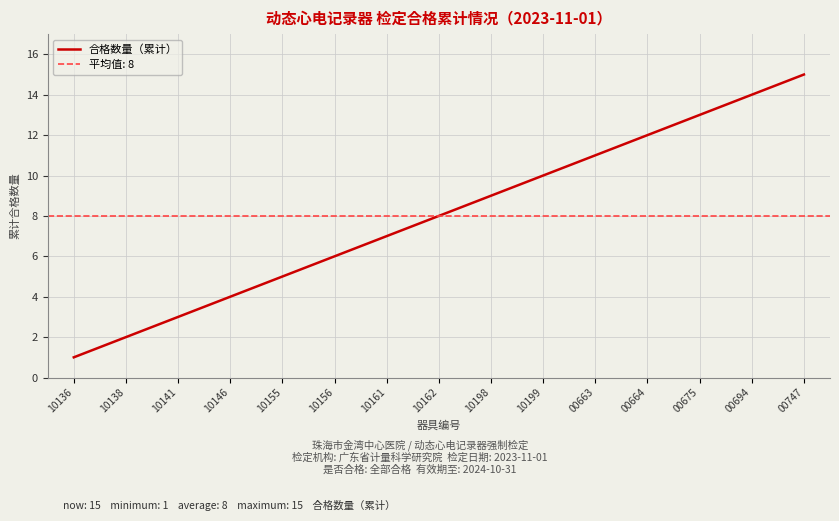

Reading left to right, transcribe all the data shown in this chart.

1	2	3	4	5	6	7	8	9	10	11	12	13	14	15